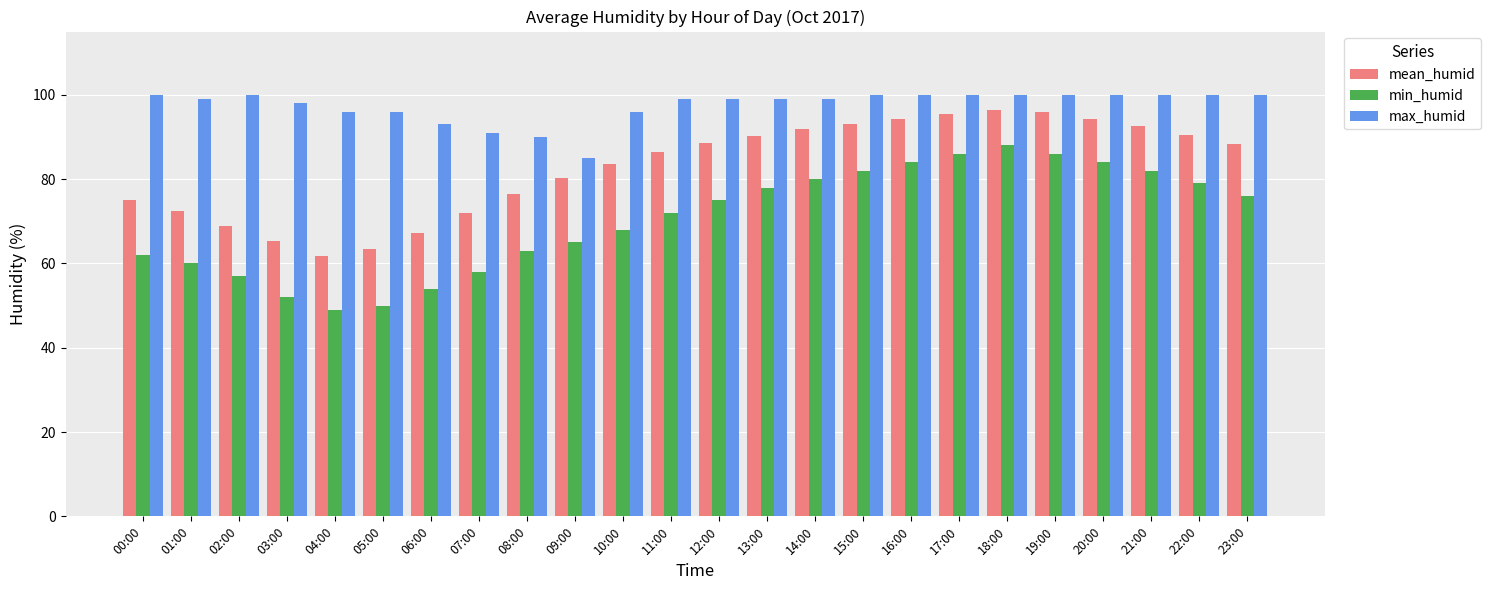

What is the lowest value of the max_humid series?

85.0